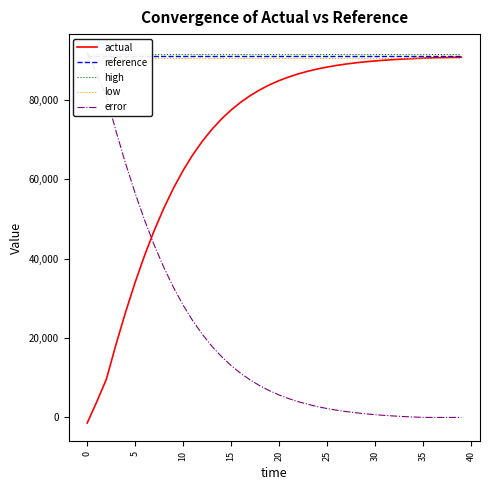

Reading left to right, what are all the values shown in this chart?

actual: -1398.5	3963.8	9648.3	18382.4	26534.5	34063.3	40948.1	47187.7	52797.1	57803.5	62242.7	66156.3	69589.2	72587.1	75194.7	77455.3	79409.7	81094.9	82544.7	83789.8	84857.5	85771.9	86553.9	87222.0	87792.4	88278.8	88693.5	89046.9	89347.8	89603.9	89821.9	90007.4	90165.1	90299.2	90413.3	90510.2	90592.6	90662.6	90722.2	90772.7
reference: 91058.3	91058.3	91058.3	91058.3	91058.3	91058.3	91058.3	91058.3	91058.3	91058.3	91058.3	91058.3	91058.3	91058.3	91058.3	91058.3	91058.3	91058.3	91058.3	91058.3	91058.3	91058.3	91058.3	91058.3	91058.3	91058.3	91058.3	91058.3	91058.3	91058.3	91058.3	91058.3	91058.3	91058.3	91058.3	91058.3	91058.3	91058.3	91058.3	91058.3
high: 91600.2	91600.2	91600.2	91600.2	91600.2	91600.2	91600.2	91600.2	91600.2	91600.2	91600.2	91600.2	91600.2	91600.2	91600.2	91600.2	91600.2	91600.2	91600.2	91600.2	91600.2	91600.2	91600.2	91600.2	91600.2	91600.2	91600.2	91600.2	91600.2	91600.2	91600.2	91600.2	91600.2	91600.2	91600.2	91600.2	91600.2	91600.2	91600.2	91600.2
low: 90516.5	90516.5	90516.5	90516.5	90516.5	90516.5	90516.5	90516.5	90516.5	90516.5	90516.5	90516.5	90516.5	90516.5	90516.5	90516.5	90516.5	90516.5	90516.5	90516.5	90516.5	90516.5	90516.5	90516.5	90516.5	90516.5	90516.5	90516.5	90516.5	90516.5	90516.5	90516.5	90516.5	90516.5	90516.5	90516.5	90516.5	90516.5	90516.5	90516.5
error: 91914.9	86552.7	80868.1	72134.1	63981.9	56453.2	49568.4	43328.8	37719.4	32713.0	28273.8	24360.2	20927.3	17929.4	15321.8	13061.2	11106.8	9421.6	7971.8	6726.7	5659.0	4744.6	3962.6	3294.4	2724.1	2237.6	1822.9	1469.6	1168.7	912.6	694.6	509.1	351.4	217.3	103.2	6.3	0.0	0.0	0.0	0.0